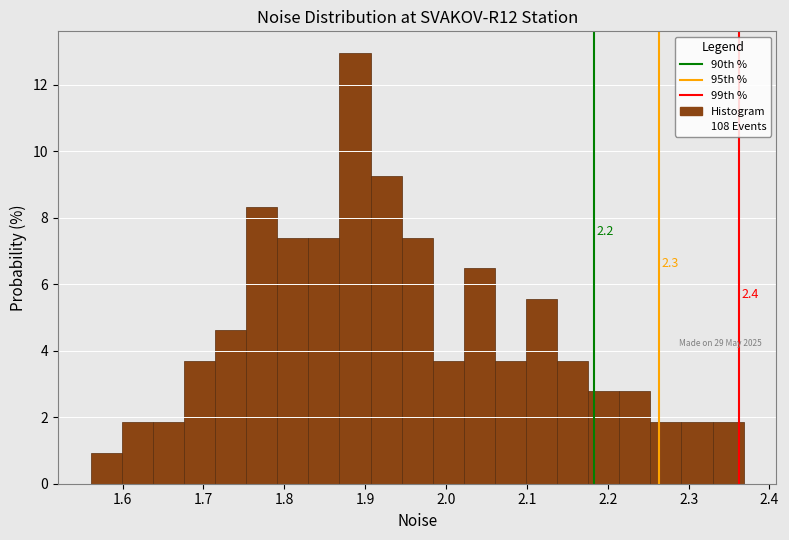

Read against the x-axis, roughly where is the centre of the tallest bar?

1.89